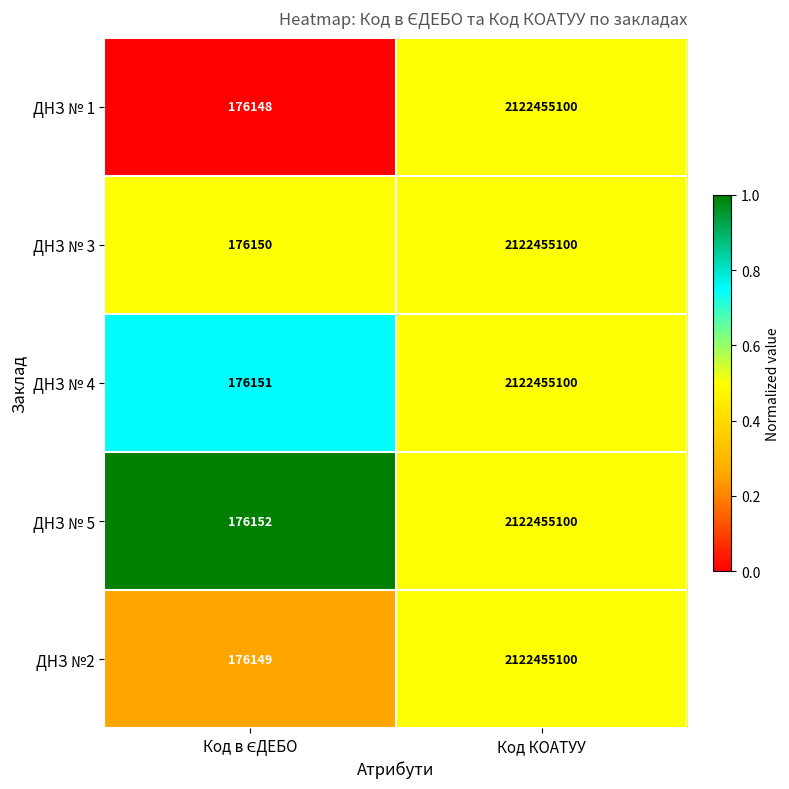

Which series has the largest total across all categories?

ДНЗ № 5